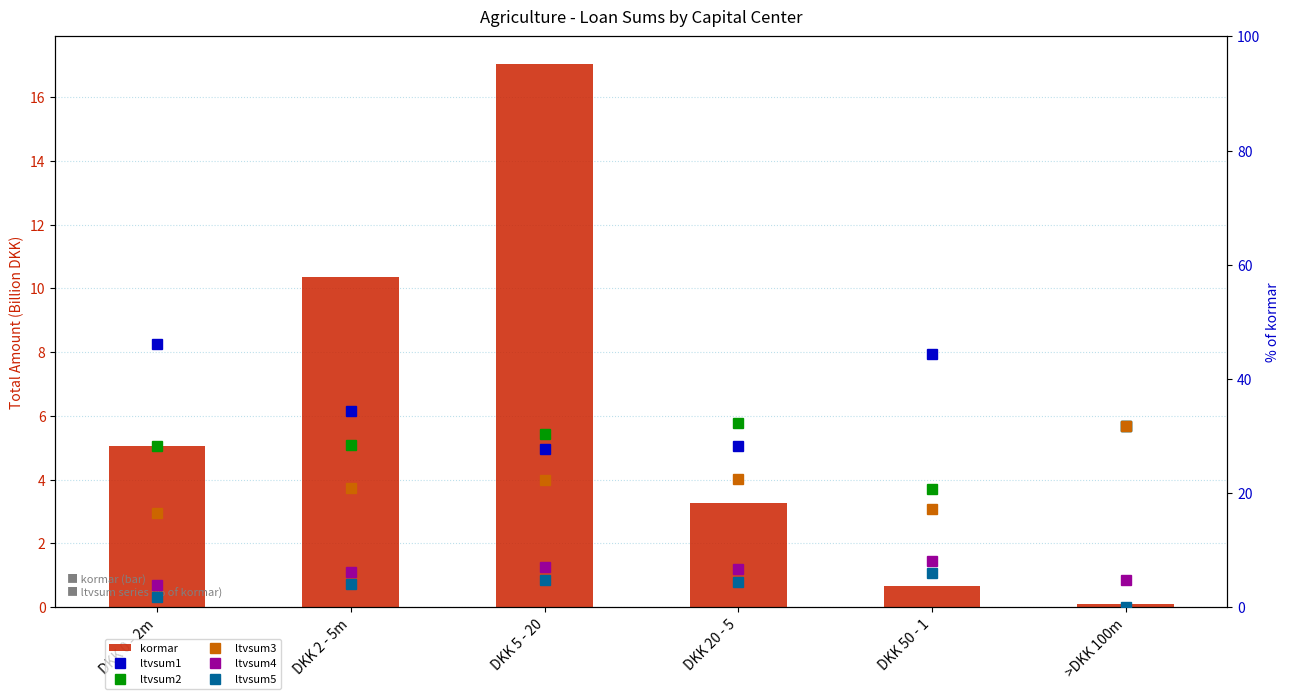

At which category does the chart reach its minimum across all series?

>DKK 100m